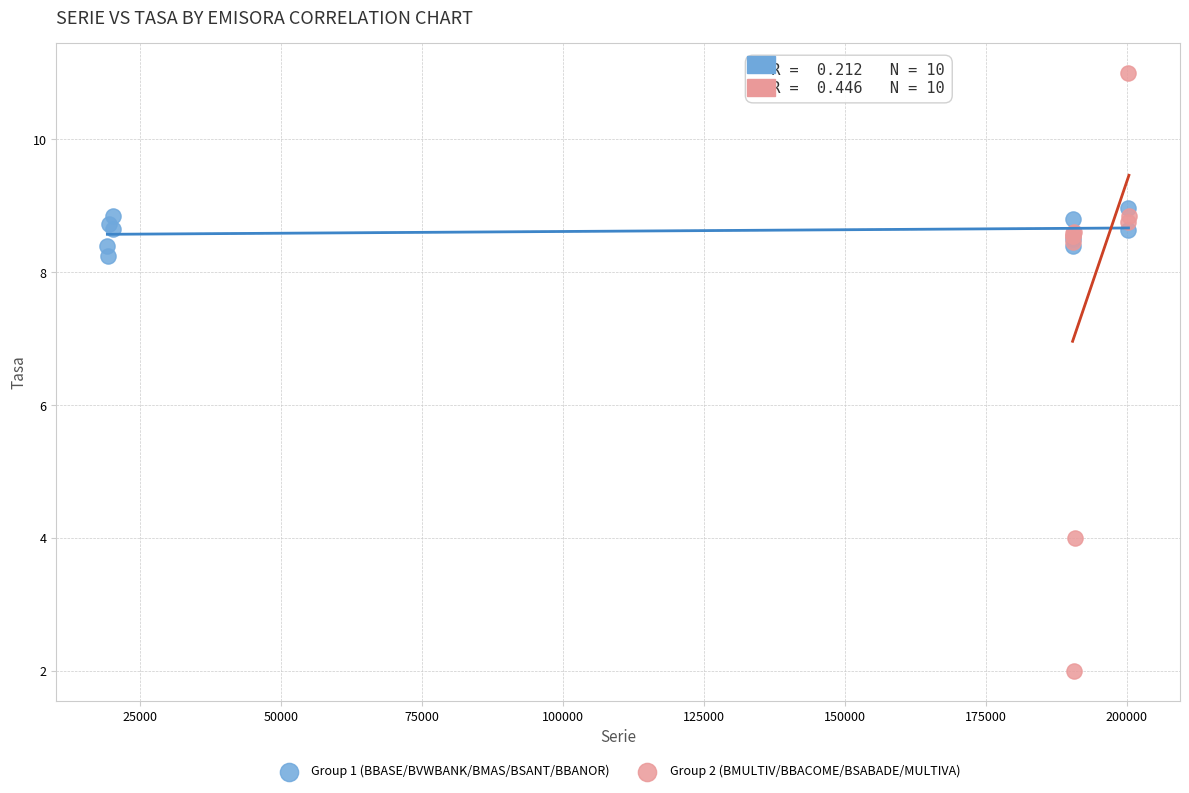

Which series reaches the maximum Y coordinate?

Group 2 (BMULTIV/BBACOME/BSABADE/MULTIVA)